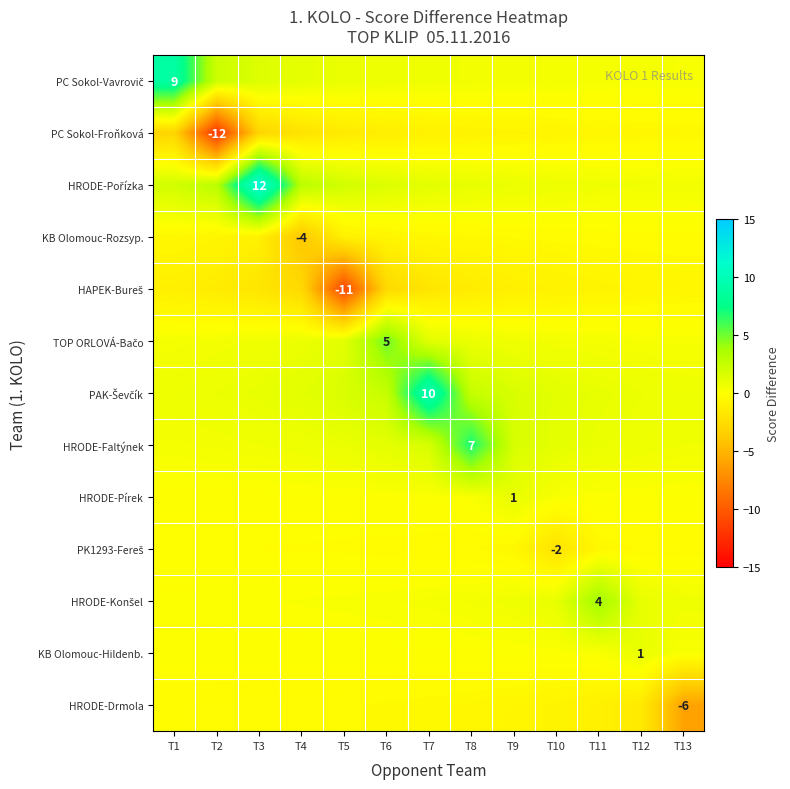

What is the spread (max minus min) of values at T1?

12.0